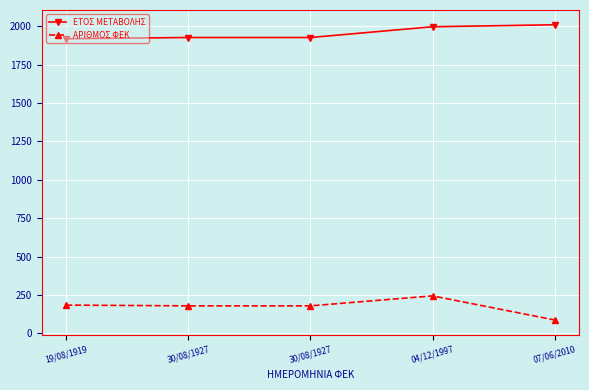

Count the number of categories in the chart.

5